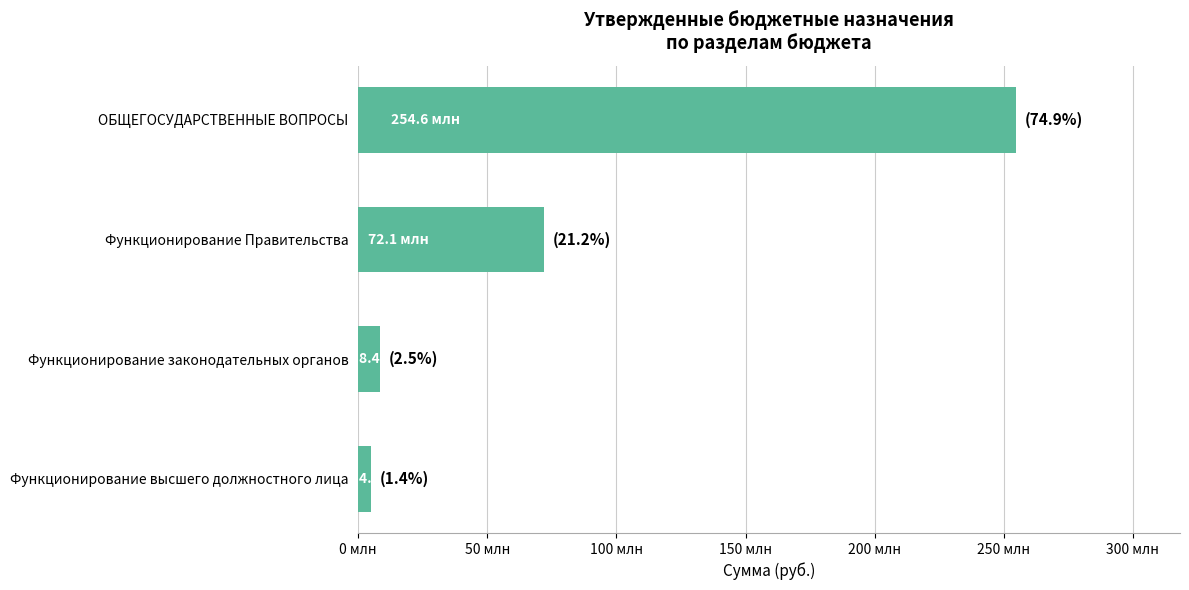

Which category has the lowest value across all series?

Функционирование высшего должностного лица